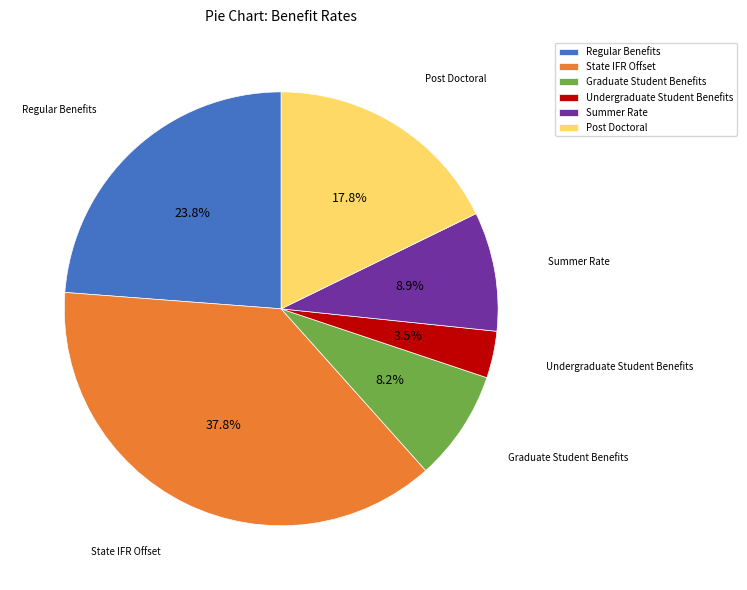

Which has a higher value, Summer Rate or Graduate Student Benefits?

Summer Rate